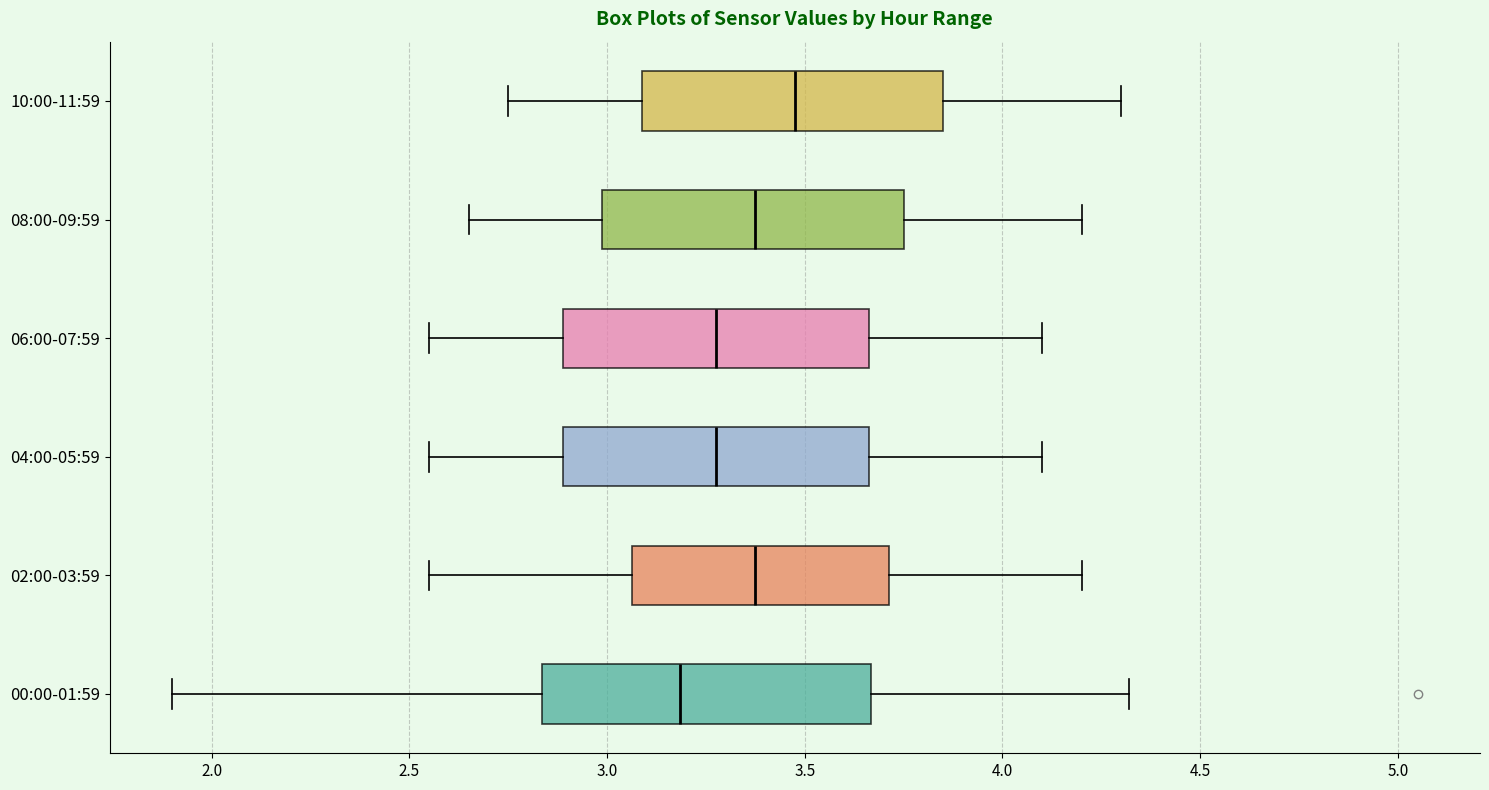

Reading bottom to top, transcribe this box plot: for each box, give where its median line is, the range the box spans, and where its two whiskers end, as read against the x-axis. The values are not printed on the chart, so give them approximately, as read against the axis.

00:00-01:59: median 3.20, box 2.85 to 3.65, whiskers 1.90 to 4.30
02:00-03:59: median 3.40, box 3.05 to 3.70, whiskers 2.55 to 4.20
04:00-05:59: median 3.30, box 2.90 to 3.65, whiskers 2.55 to 4.10
06:00-07:59: median 3.30, box 2.90 to 3.65, whiskers 2.55 to 4.10
08:00-09:59: median 3.40, box 3.00 to 3.75, whiskers 2.65 to 4.20
10:00-11:59: median 3.50, box 3.10 to 3.85, whiskers 2.75 to 4.30